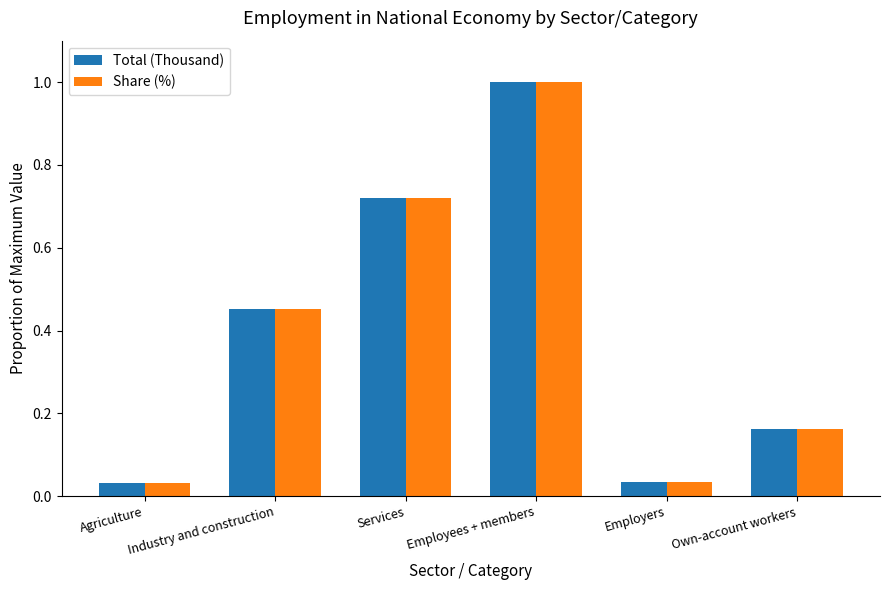

What is the label of the 5th bar from the left?

Employers